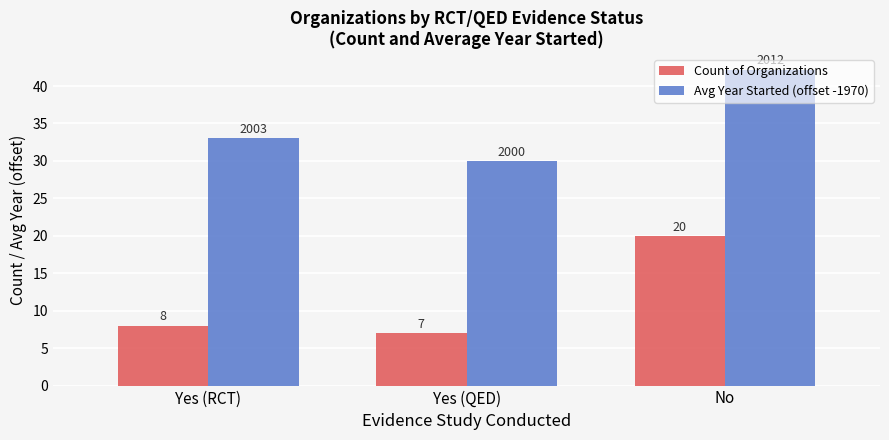

What is the value of the Avg Year Started (offset -1970) bar at the 1st from the left?

33.0